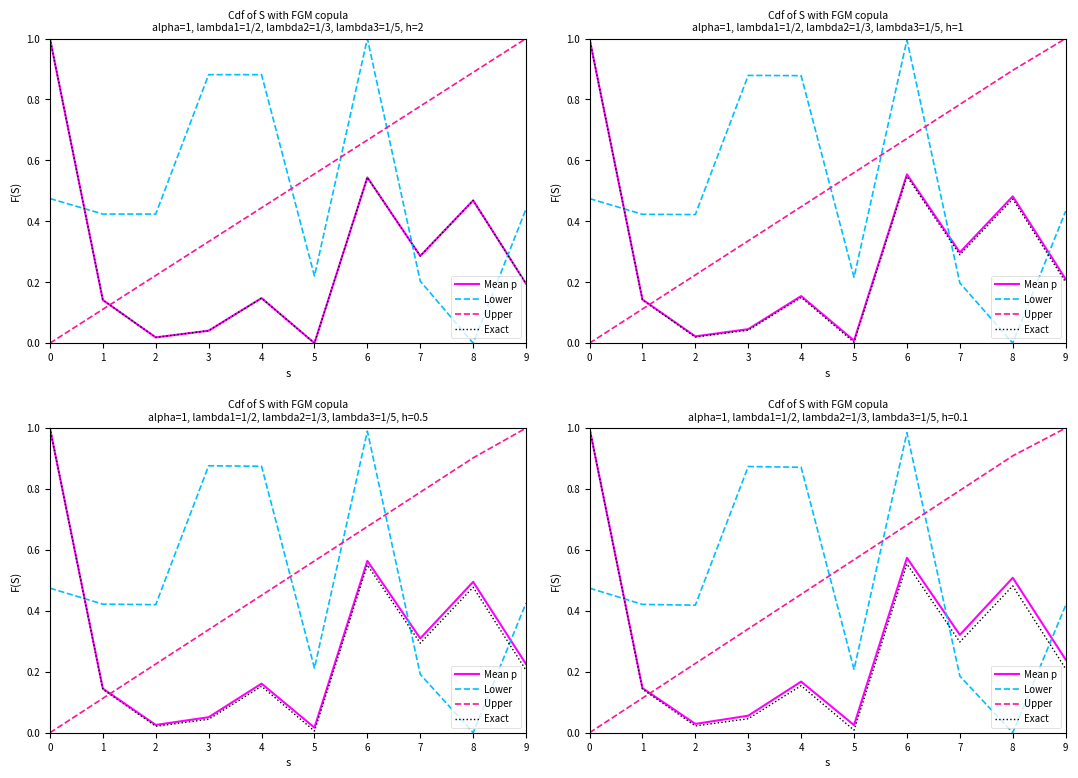

How many distinct data groups are displayed?

4